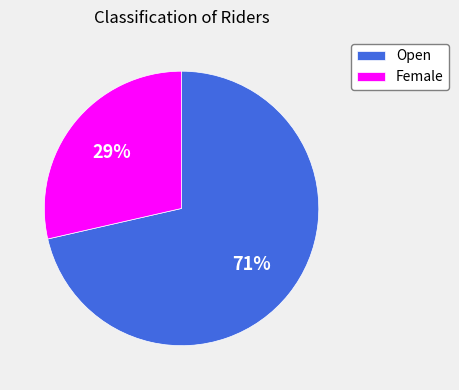

What is the smallest slice in the pie chart?

Female